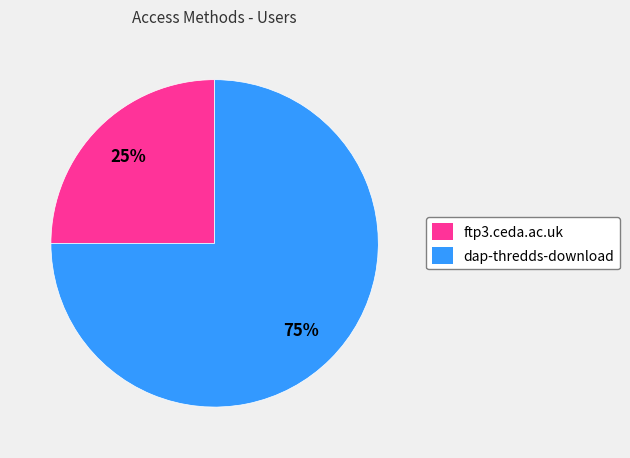

Rank the categories by value from lowest to highest.

ftp3.ceda.ac.uk, dap-thredds-download